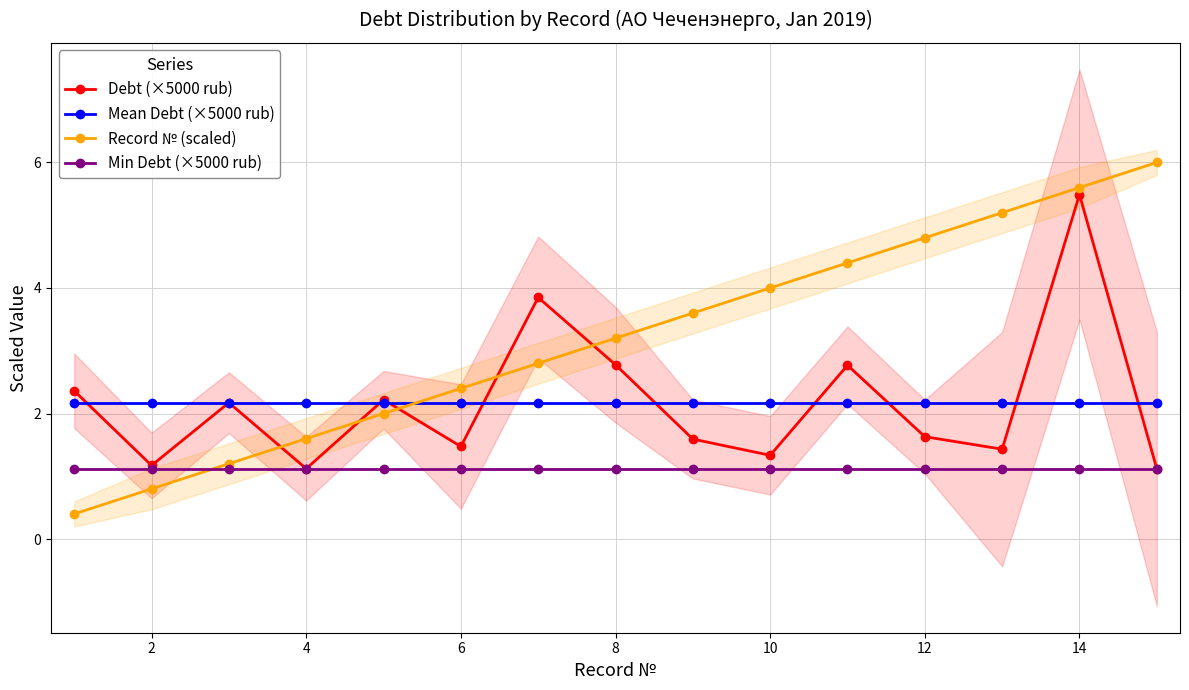

The Mean Debt (×5000 rub) series shows 0.5 at 10. True or false?

False